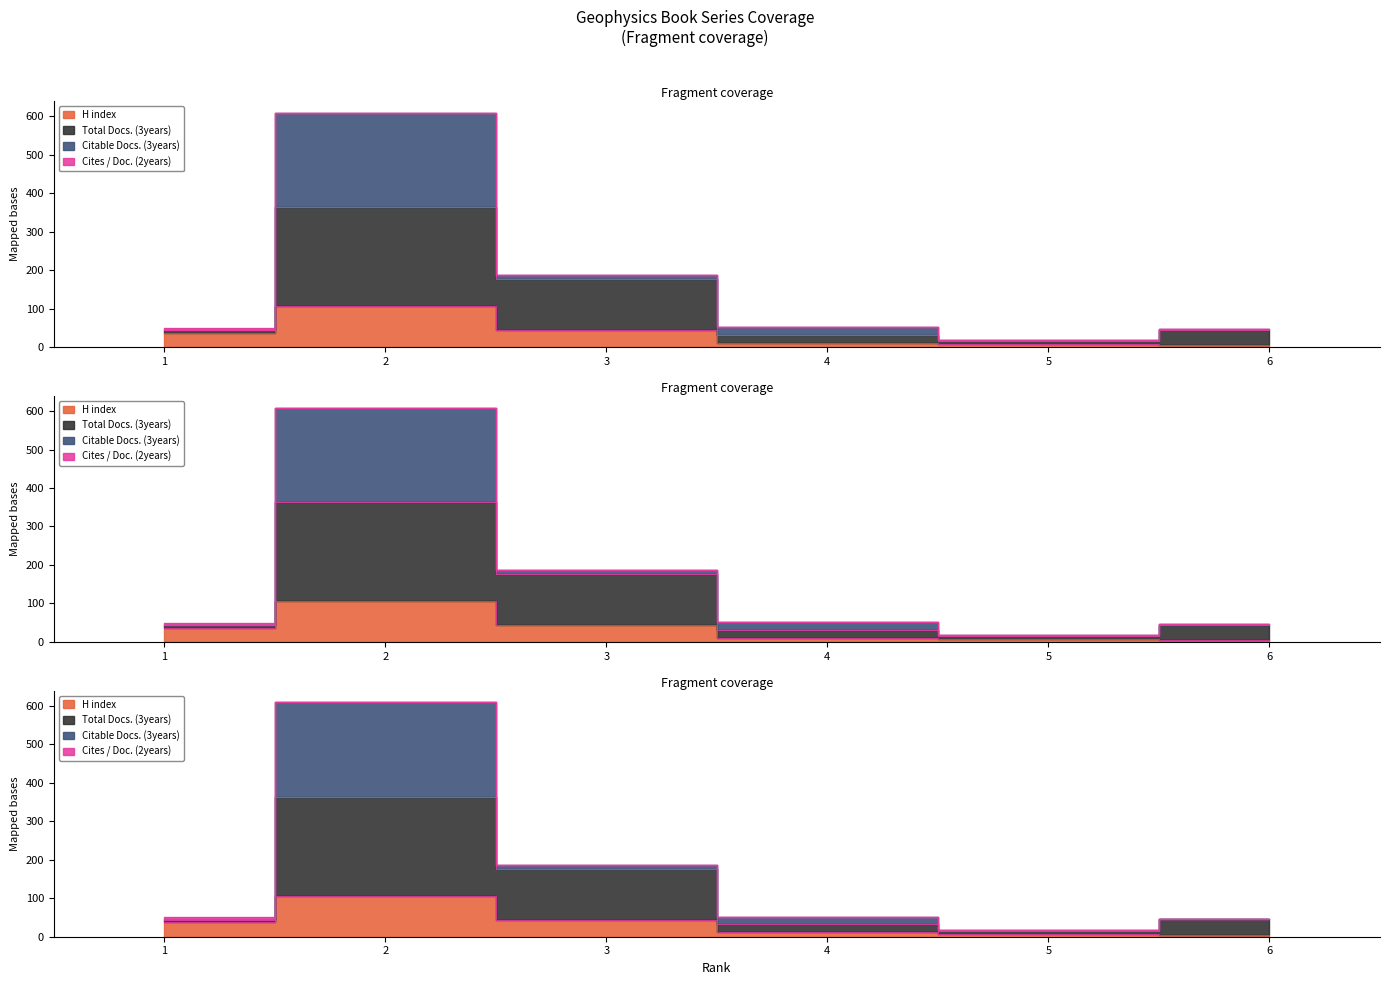

The value of H index at 2 is 73. True or false?

False